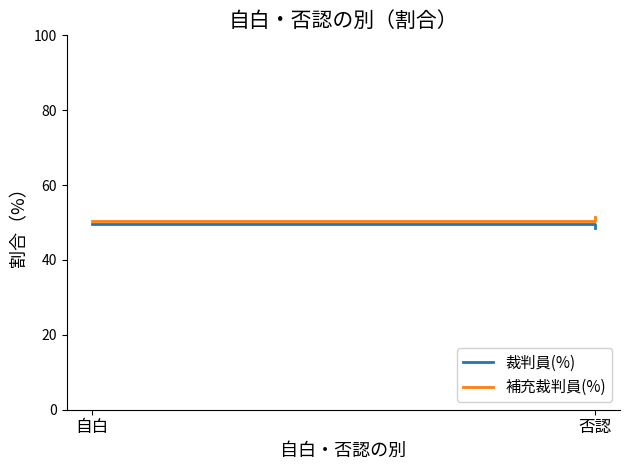

True or false: 裁判員(%) has a value of 12.3 at 否認.

False